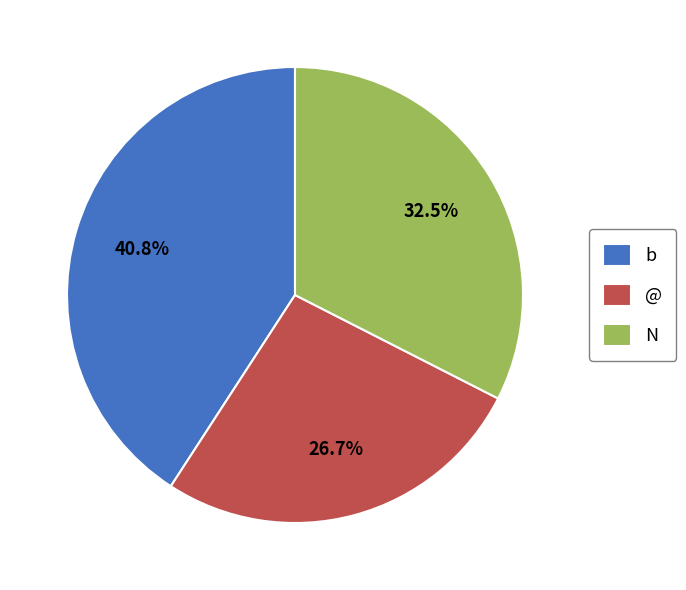

How many slices are in this pie chart?

3